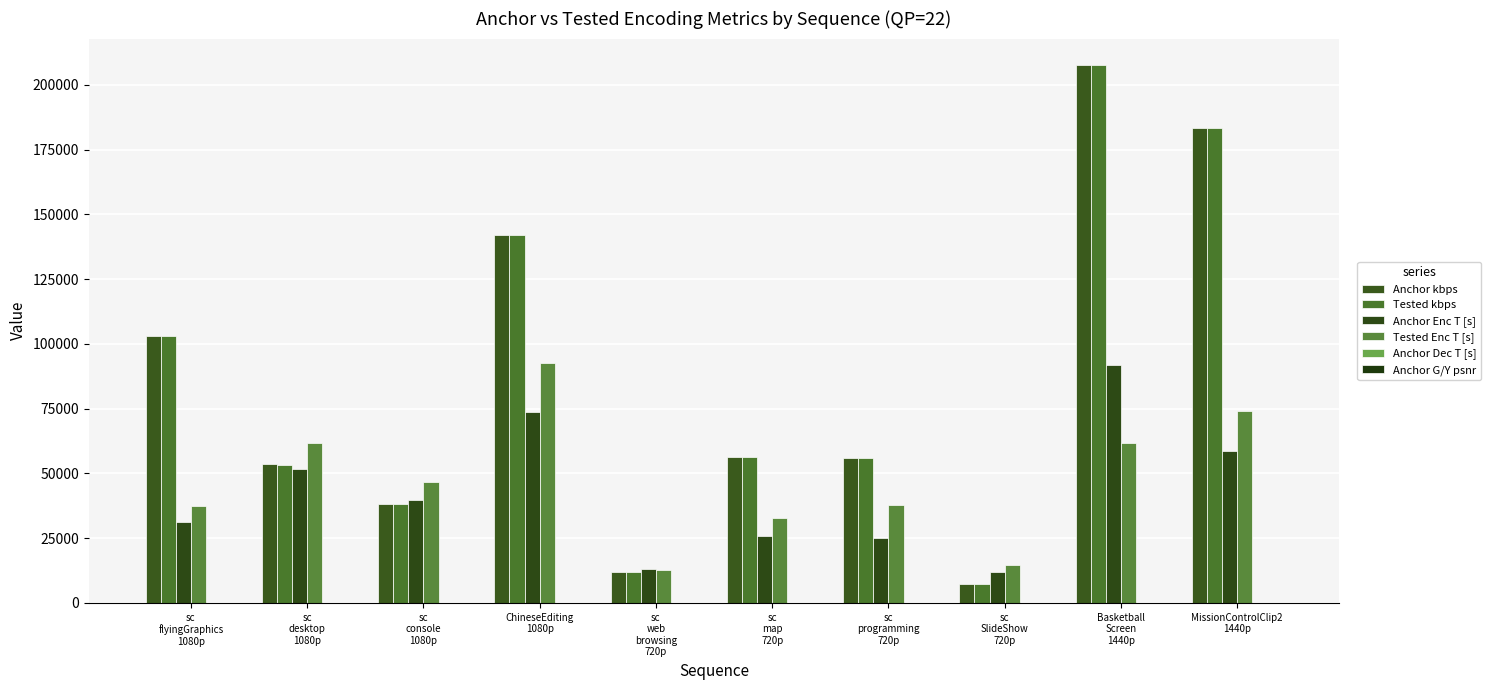

How many distinct data groups are displayed?

6